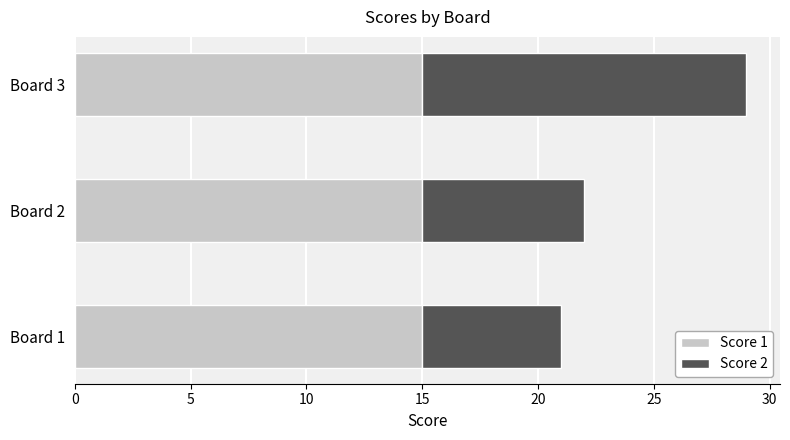

What value does the Score 1 series have at Board 1?

15